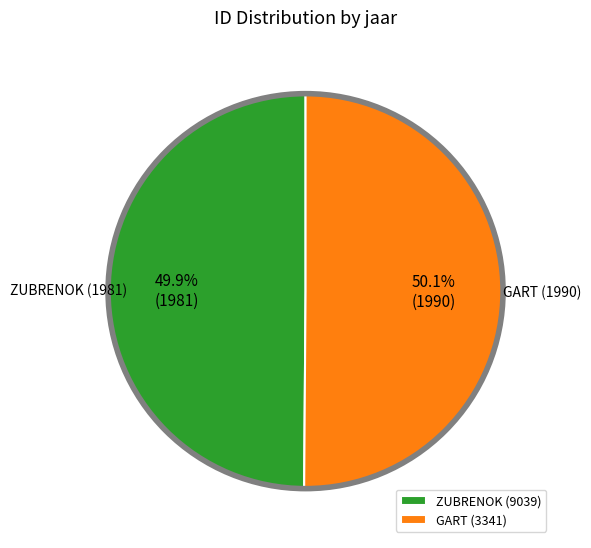

What portion of the pie excludes GART (3341)?

49.9%